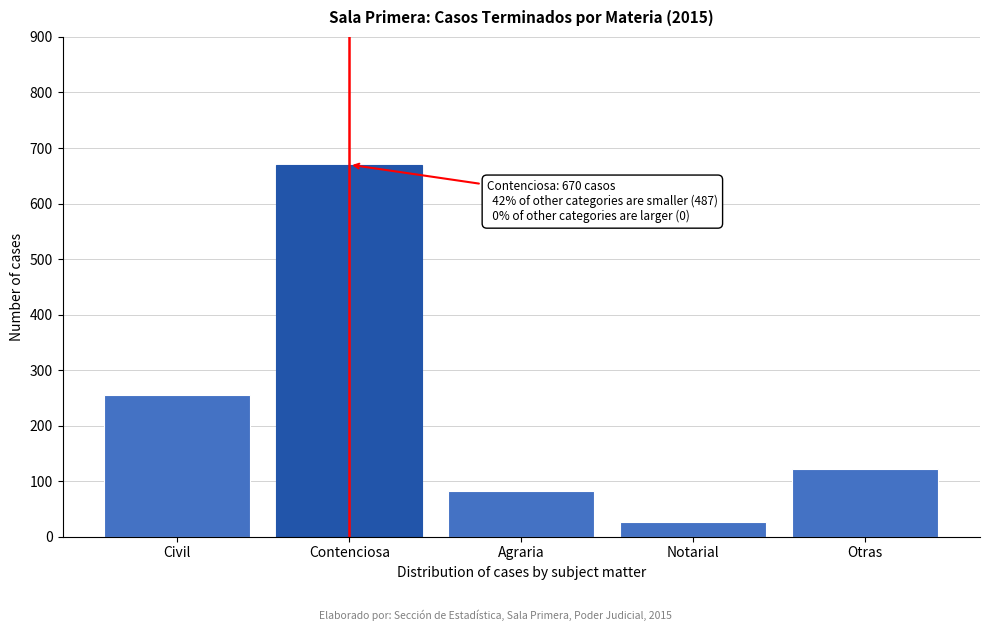

Reading left to right, list all the values displayed in this chart.

255	670	83	27	122